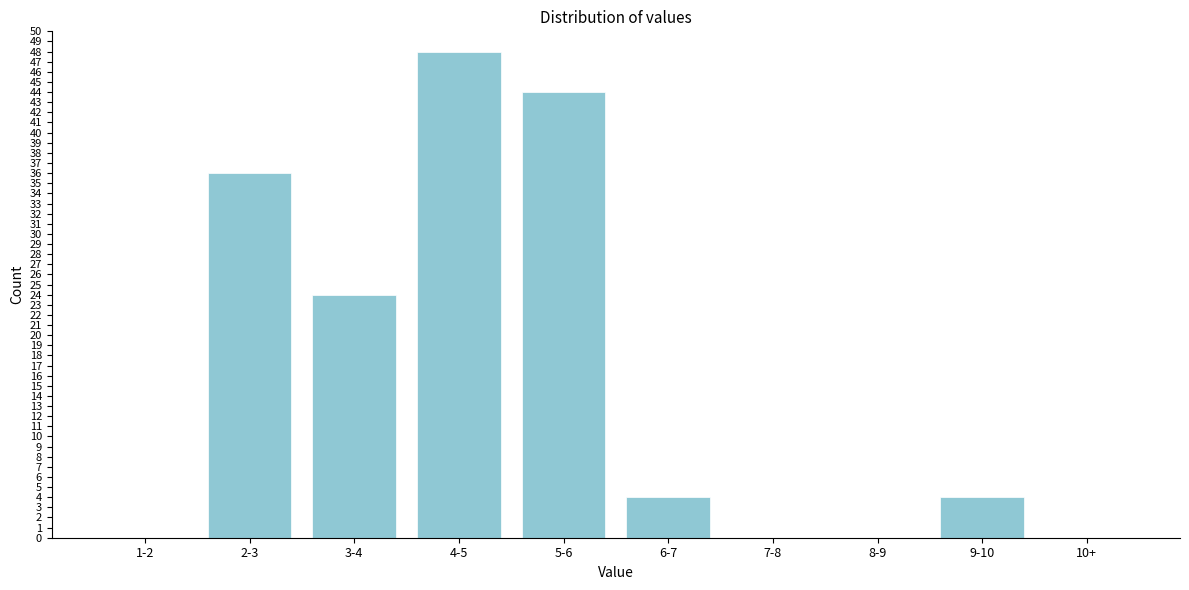

Reading left to right, list all the values displayed in this chart.

1-2=0	2-3=36	3-4=24	4-5=48	5-6=44	6-7=4	7-8=0	8-9=0	9-10=4	10+=0